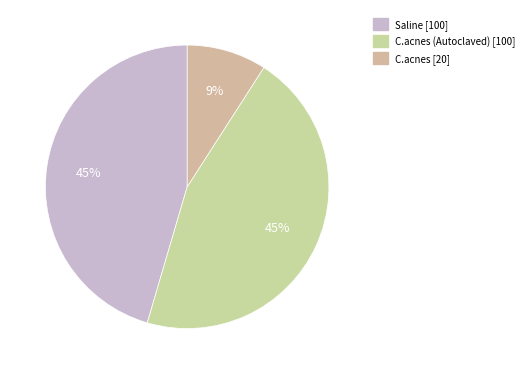

Count the number of slices in the pie.

3